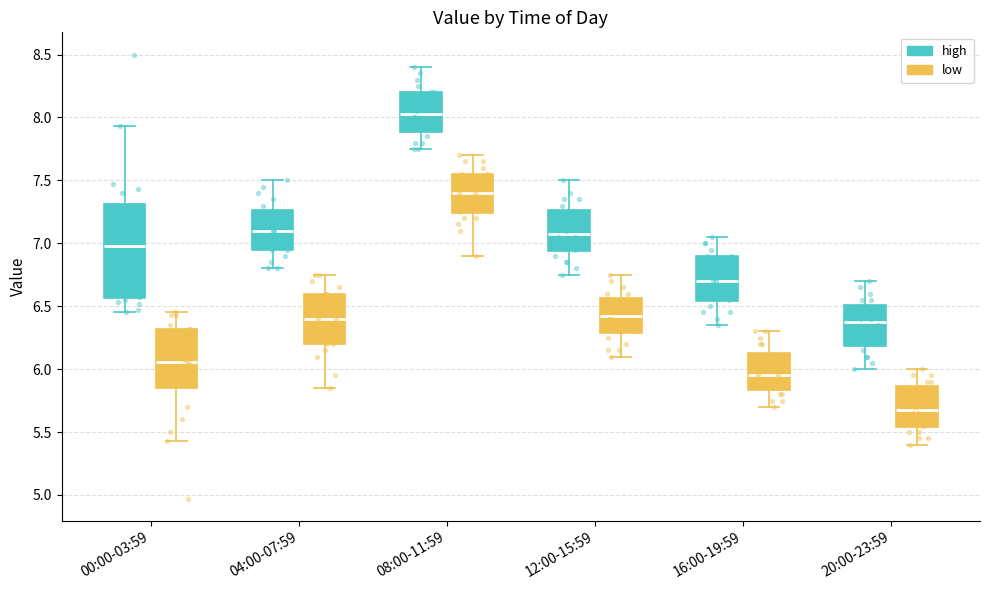

Reading left to right, transcribe this box plot: for each box, give where its median line is, the range the box spans, and where its two whiskers end, as read against the y-axis. The values are not printed on the chart, so give them approximately, as read against the axis.

00:00-03:59 (high): median 7.00, box 6.55 to 7.30, whiskers 6.45 to 7.95
00:00-03:59 (low): median 6.05, box 5.85 to 6.30, whiskers 5.45 to 6.45
04:00-07:59 (high): median 7.10, box 6.95 to 7.25, whiskers 6.80 to 7.50
04:00-07:59 (low): median 6.40, box 6.20 to 6.60, whiskers 5.85 to 6.75
08:00-11:59 (high): median 8.05, box 7.90 to 8.20, whiskers 7.75 to 8.40
08:00-11:59 (low): median 7.40, box 7.25 to 7.55, whiskers 6.90 to 7.70
12:00-15:59 (high): median 7.10, box 6.95 to 7.25, whiskers 6.75 to 7.50
12:00-15:59 (low): median 6.45, box 6.30 to 6.55, whiskers 6.10 to 6.75
16:00-19:59 (high): median 6.70, box 6.55 to 6.90, whiskers 6.35 to 7.05
16:00-19:59 (low): median 5.95, box 5.85 to 6.15, whiskers 5.70 to 6.30
20:00-23:59 (high): median 6.40, box 6.20 to 6.50, whiskers 6.00 to 6.70
20:00-23:59 (low): median 5.70, box 5.55 to 5.85, whiskers 5.40 to 6.00